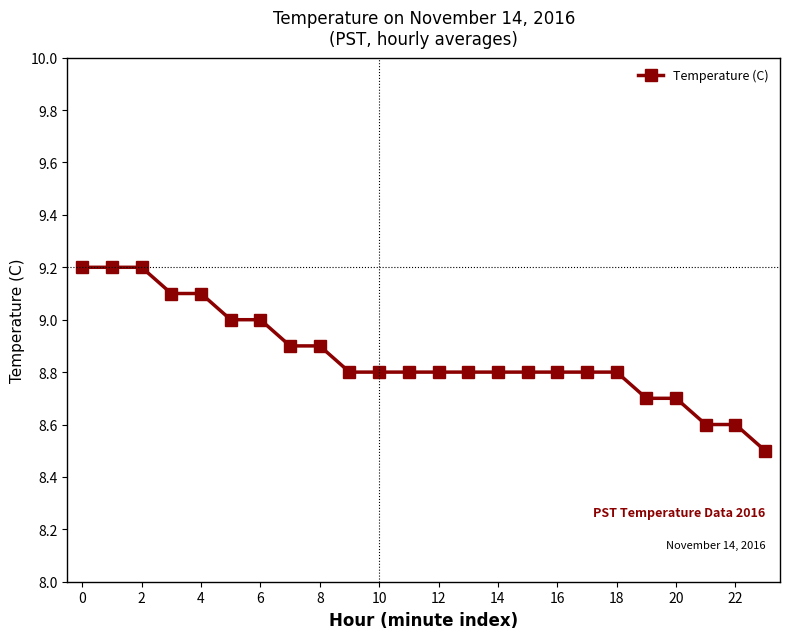

How many data points does each series have?

24